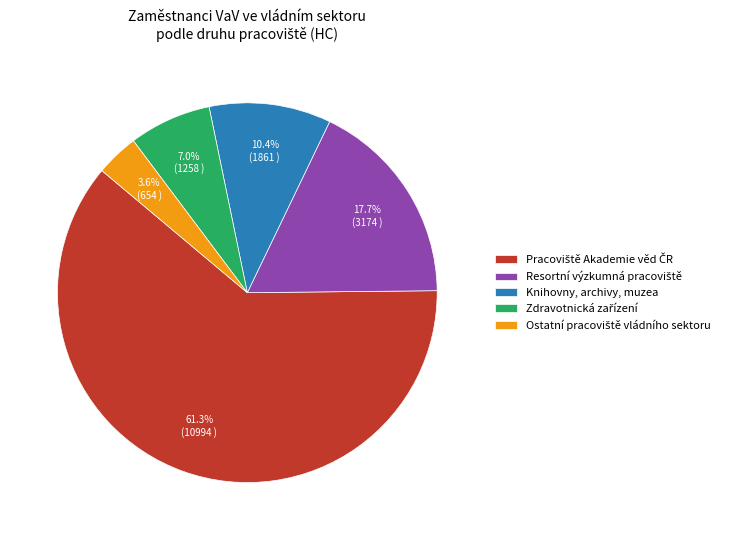

Is there a majority slice in this chart?

Yes